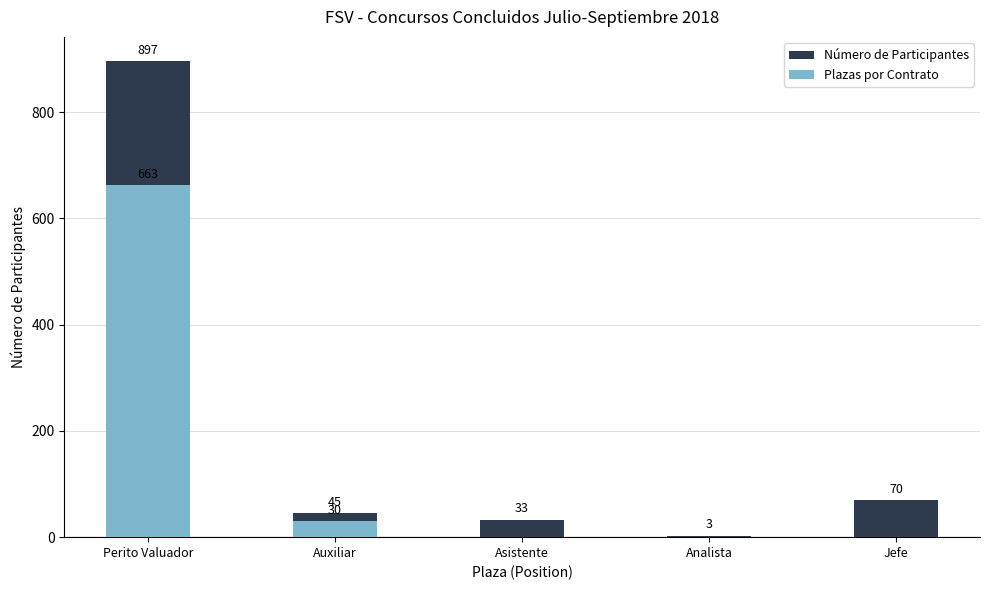

What is the maximum value shown in the chart?

897